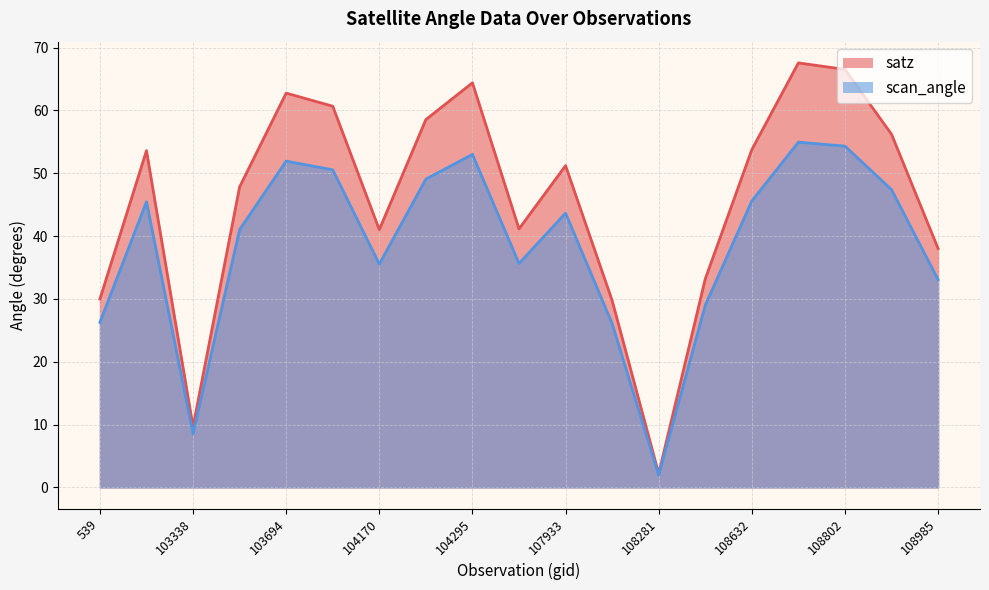

At which label does scan_angle first exceed 43?

102972